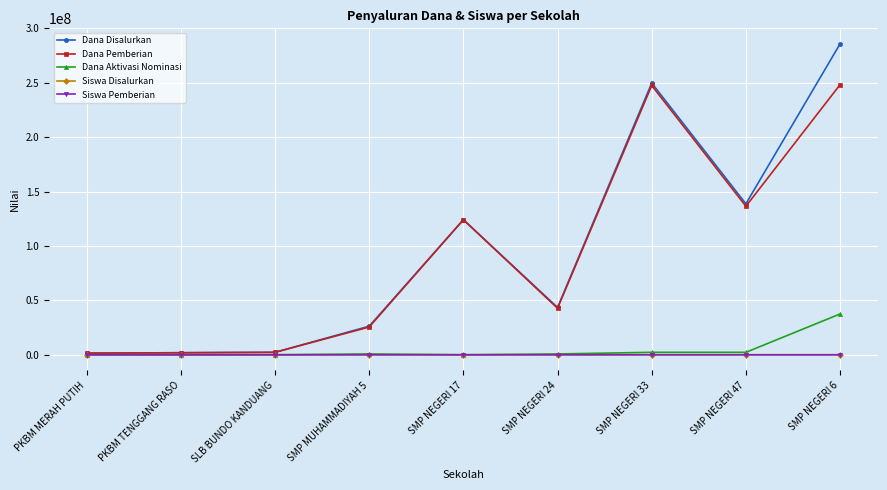

True or false: Dana Disalurkan has more than 0 points higher than both neighbors.

True